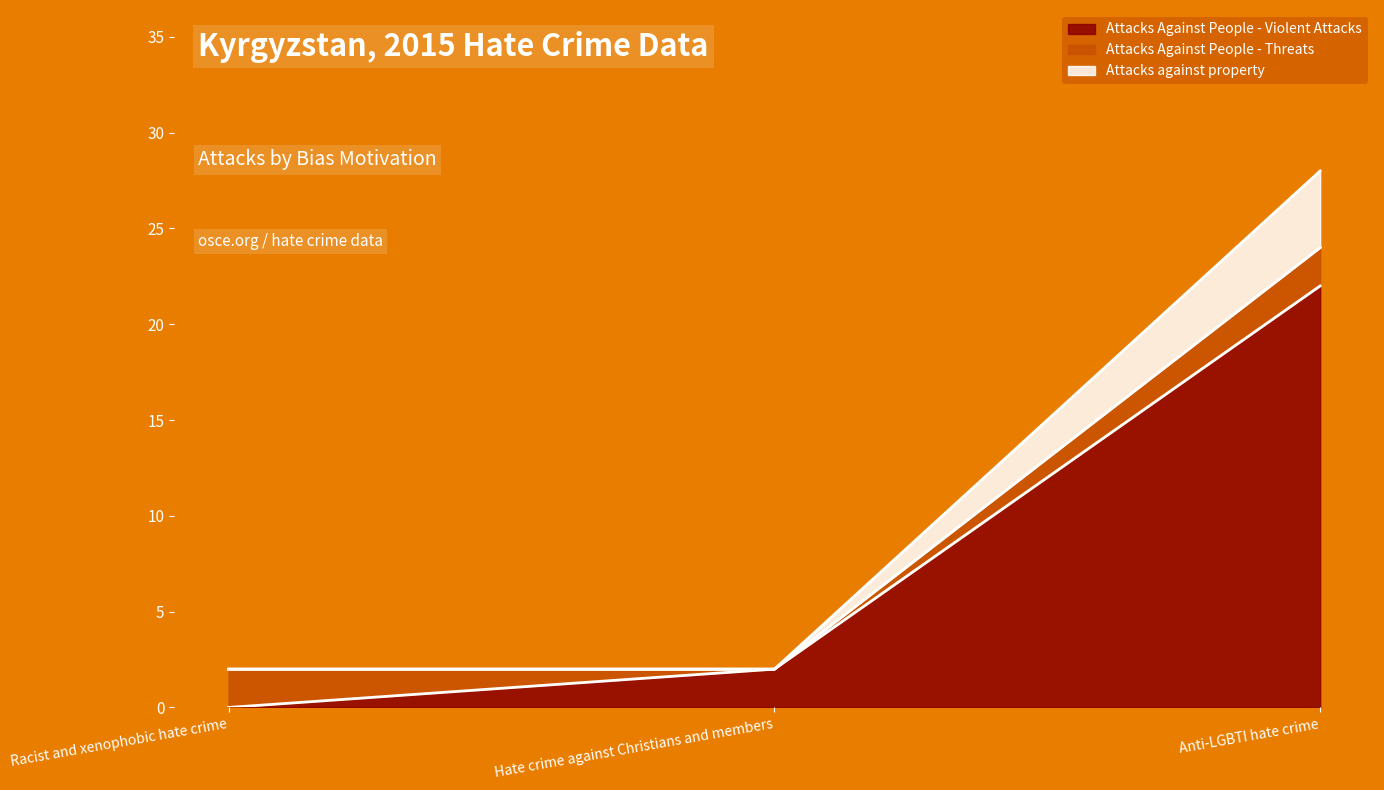

Reading left to right, transcribe the values for Attacks Against People - Violent Attacks.

Racist and xenophobic hate crime=0	Hate crime against Christians and members=2	Anti-LGBTI hate crime=22